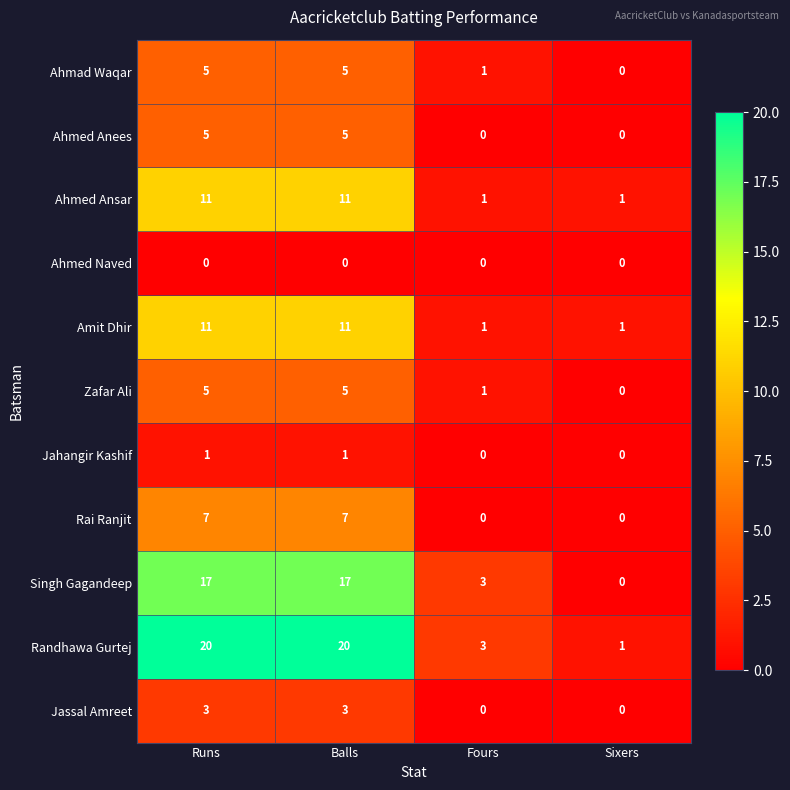

Which series has the largest total across all categories?

Randhawa Gurtej